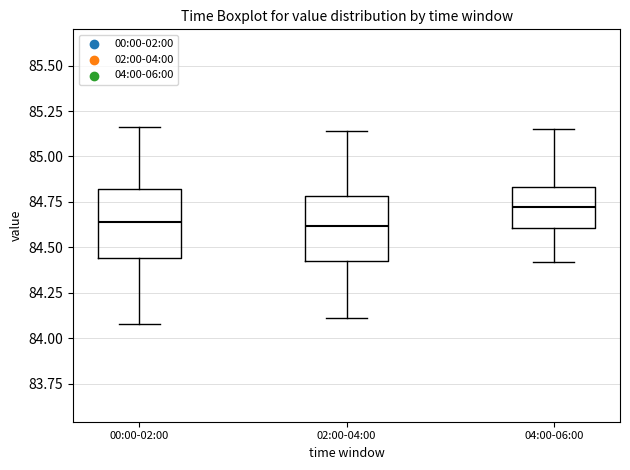

Which box's median line is the highest?

04:00-06:00